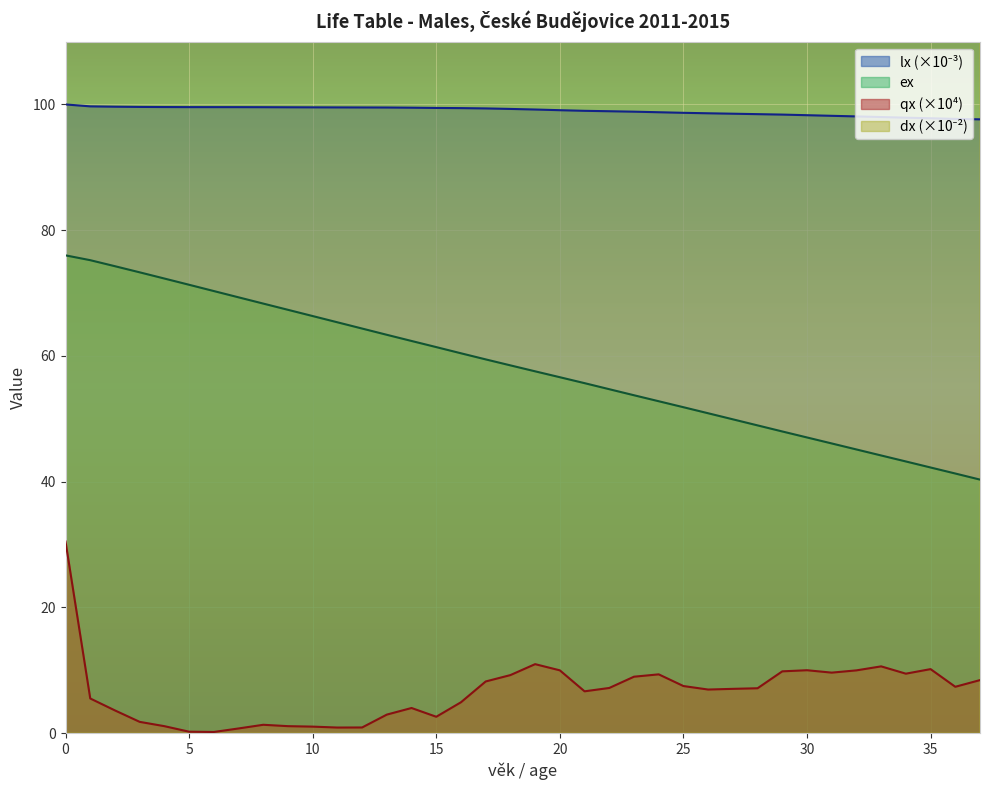

What is the sum of the qx values at 10 and 17?

9.3